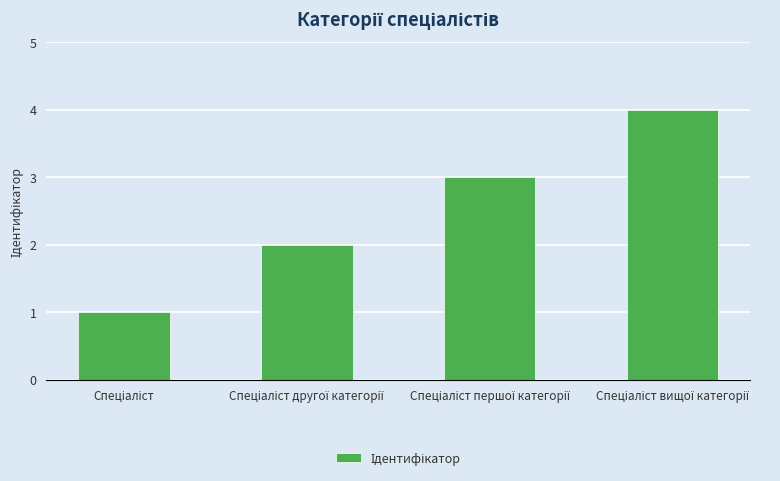

How many values are between 2 and 4?

3